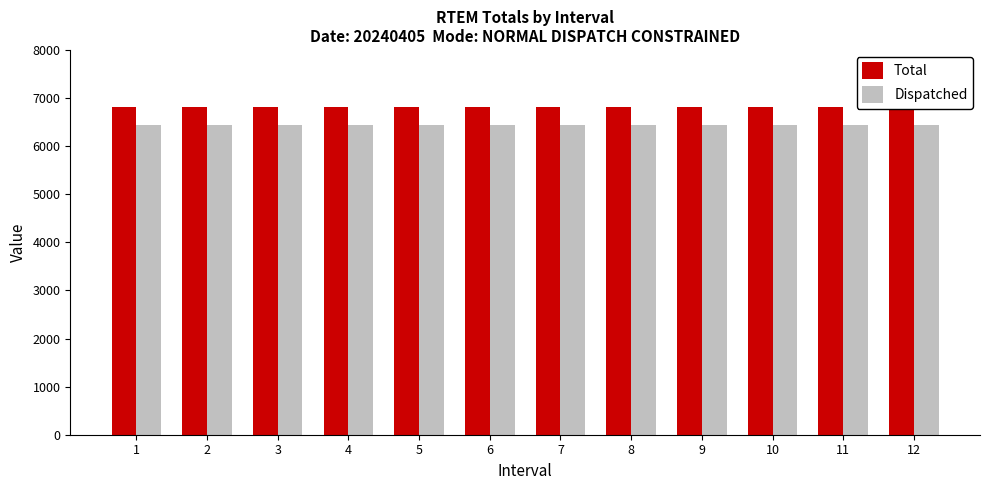

At which label is Dispatched closest to 6436?

1